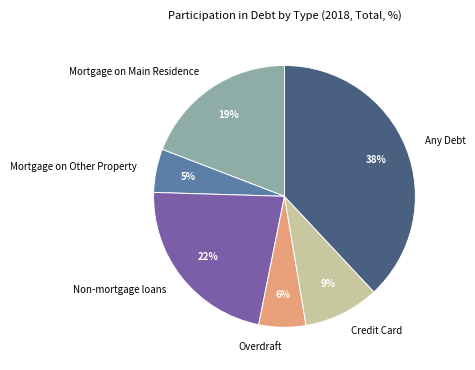

Which category has the biggest portion of the pie?

Any Debt